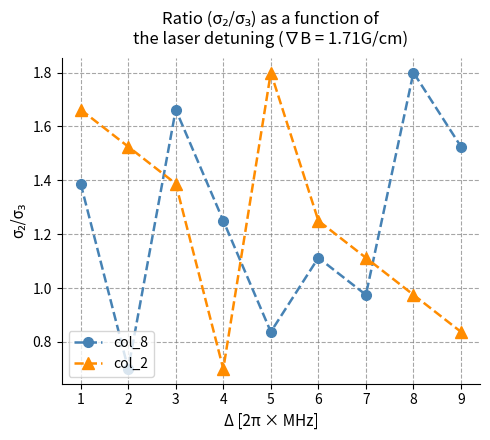

Between 2 and 5, which series saw the biggest shift?

col_2